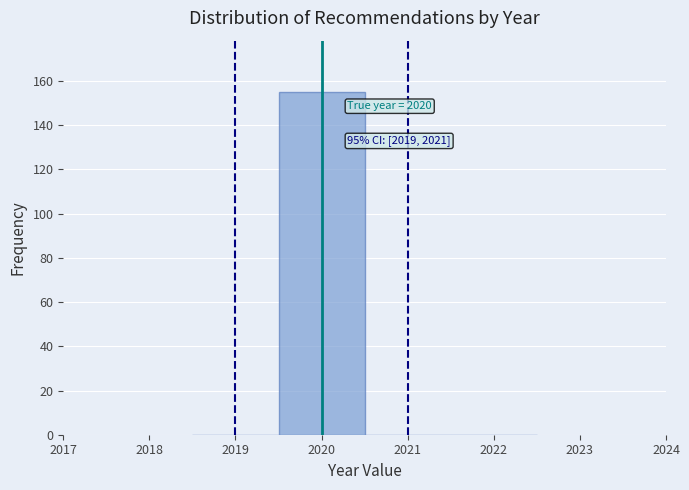

Which range on the x-axis has the tallest bar?

2019.5 to 2020.5